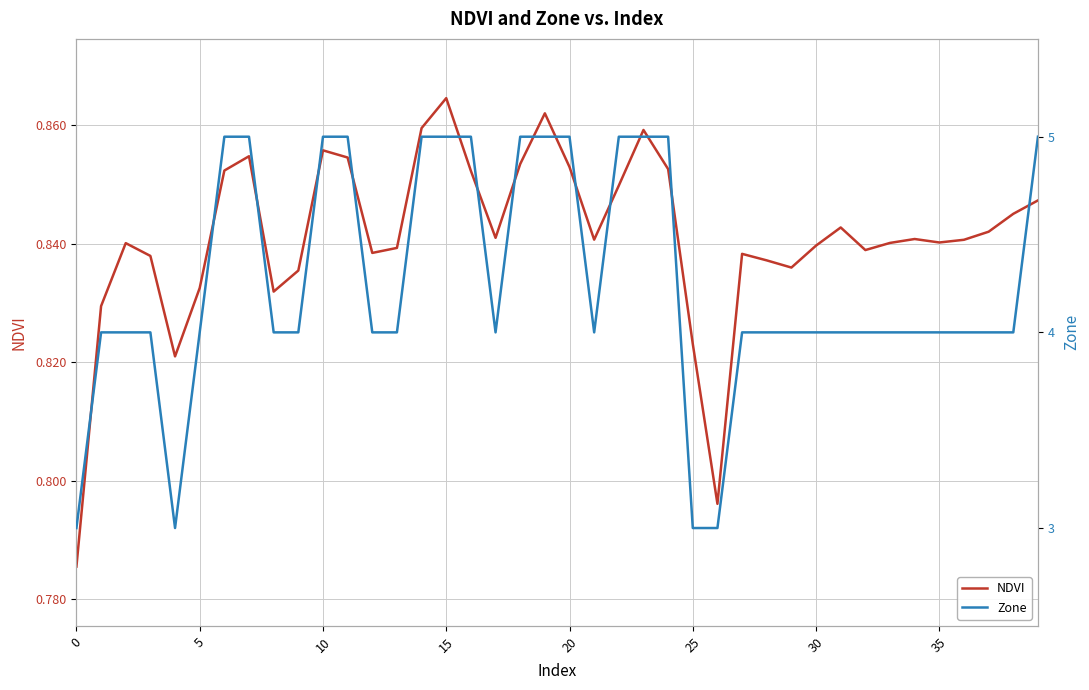

The value of Zone at 28 is 6.1. True or false?

False